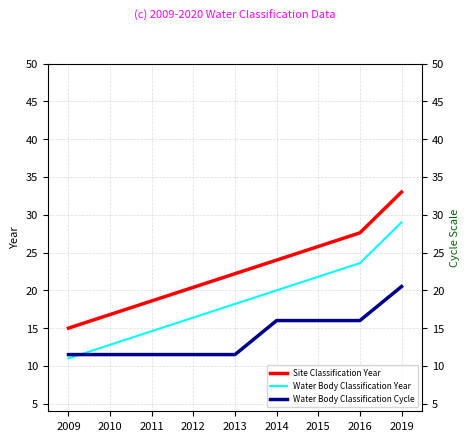

Which category has the lowest value in the Water Body Classification Cycle series?

2009